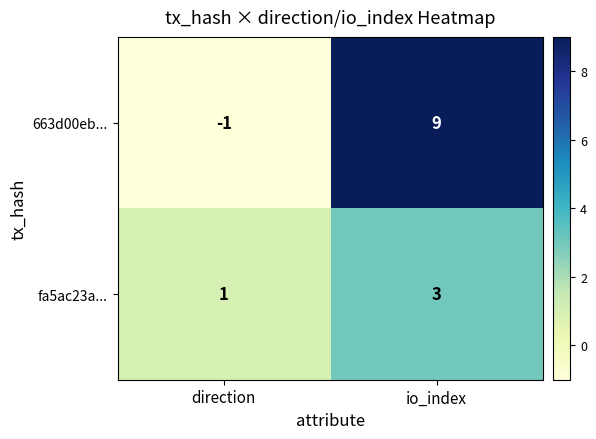

Which series has the largest total across all categories?

663d00eb...